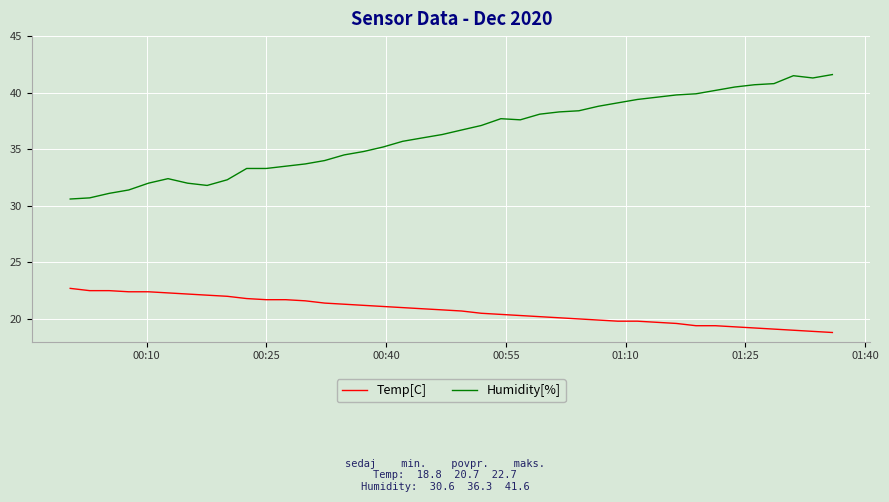

Which series has the widest spread of values?

Humidity[%]